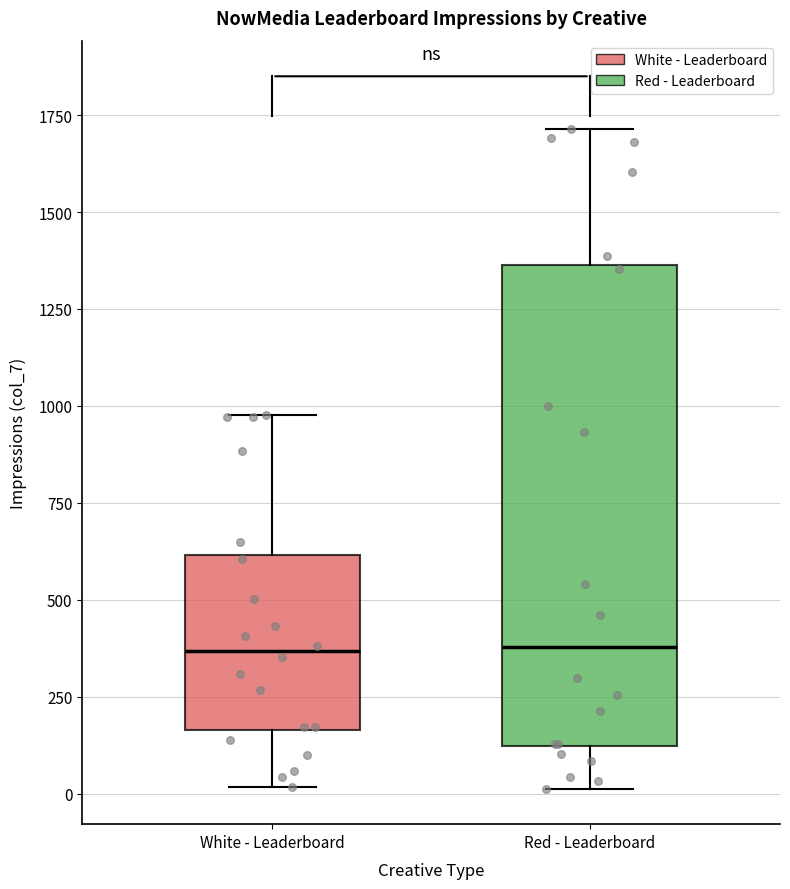

Which box is the tallest, from its lower edge to its upper edge?

Red - Leaderboard